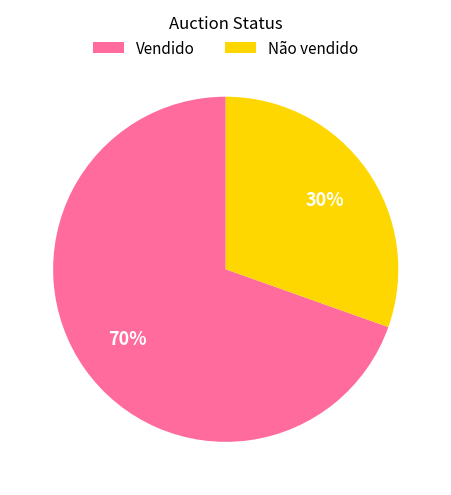

What percentage is the Não vendido slice, to the nearest percent?

30%